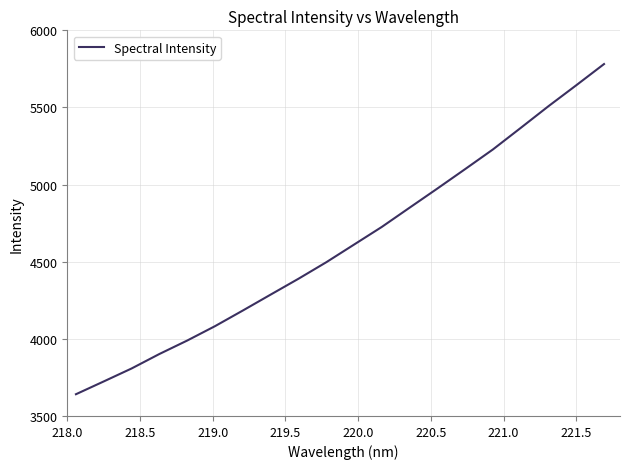

How many lines are shown in the chart?

1